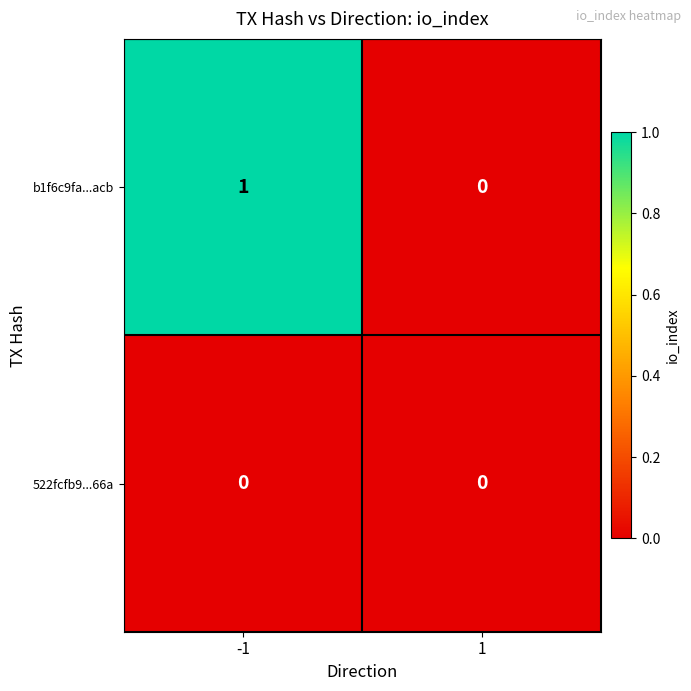

Is it true that 522fcfb9...66a equals 0 at 1?

True